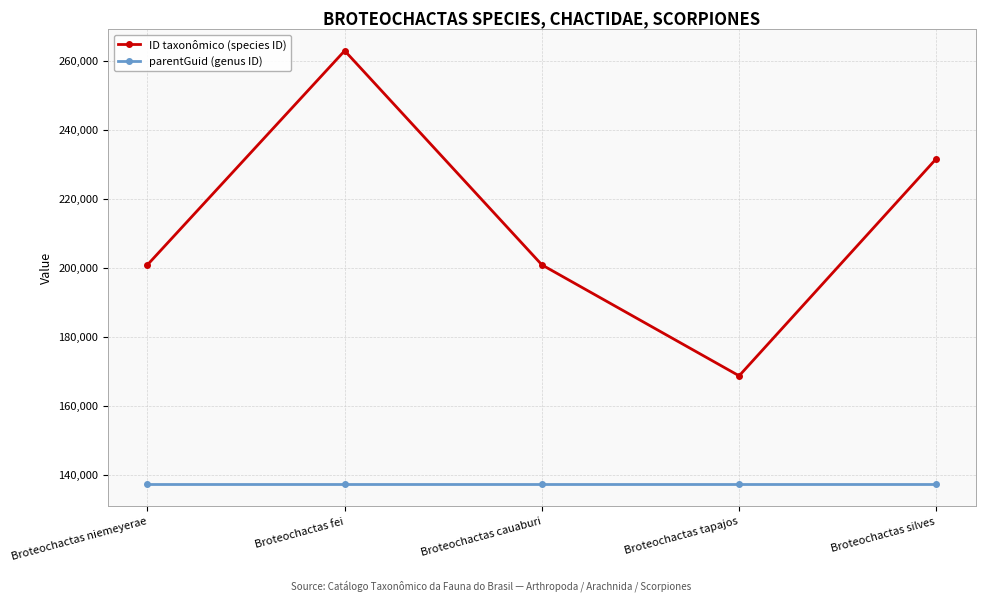

True or false: ID taxonômico (species ID) has more than 1 interior local peaks.

False